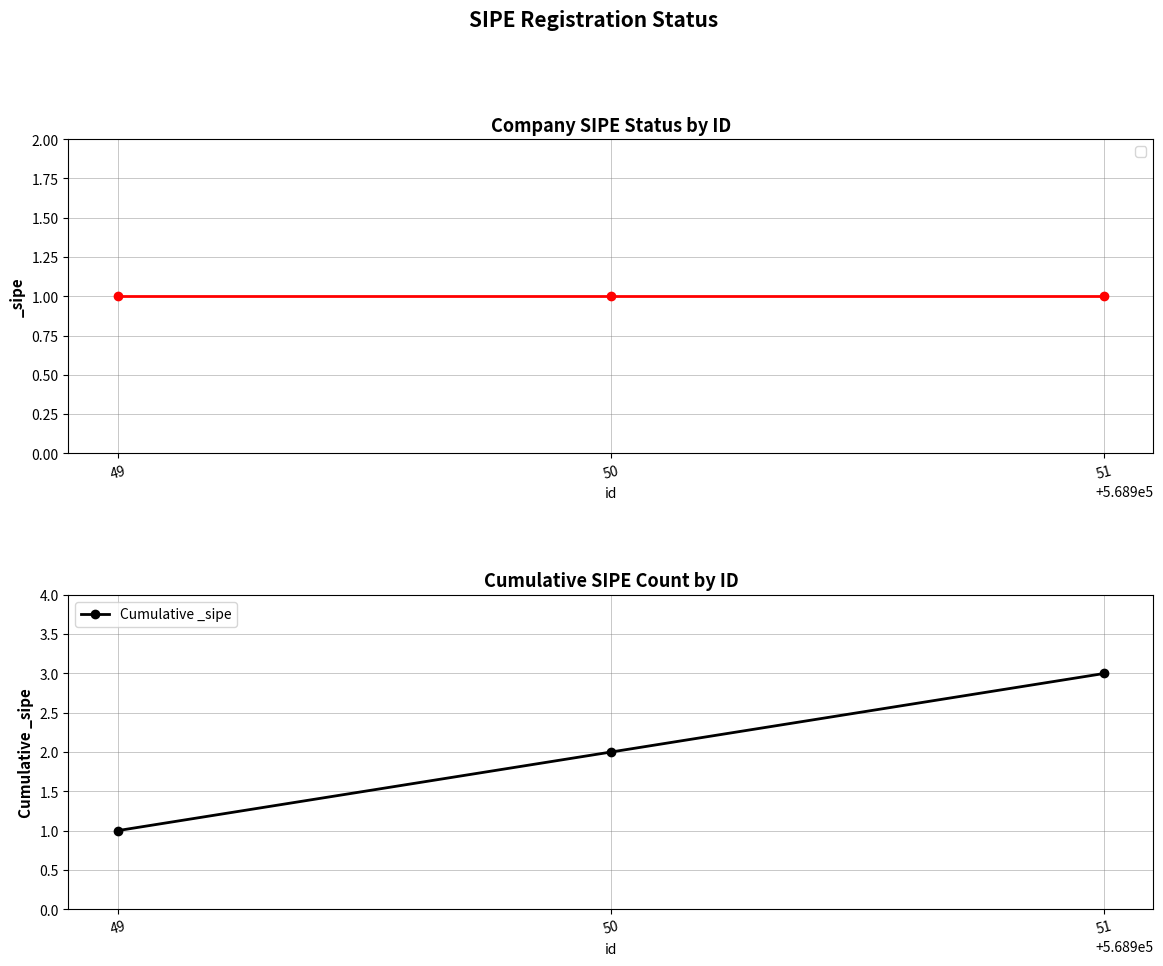

Reading left to right, what are all the values shown in this chart?

49=1	50=2	51=3